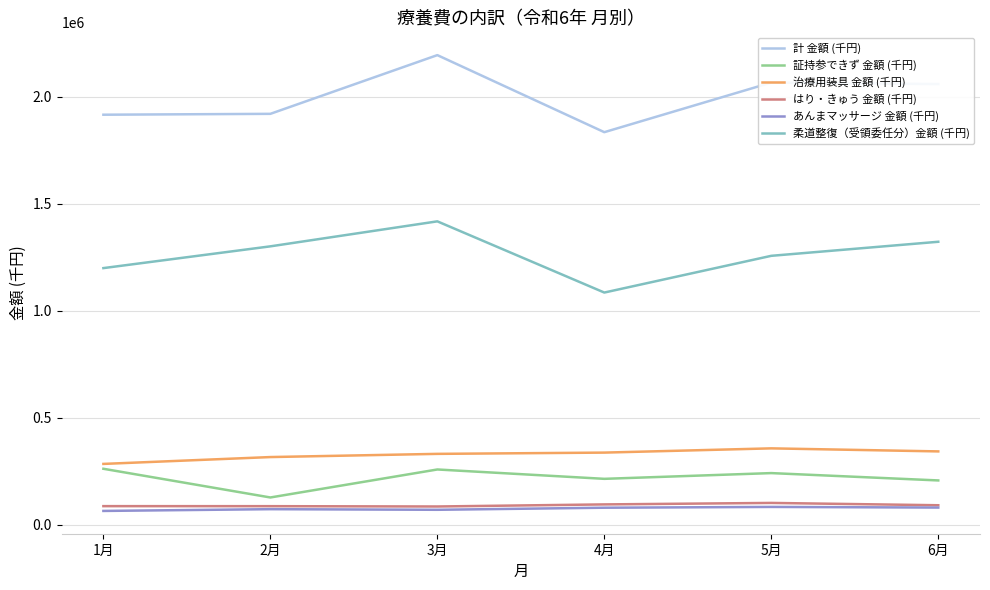

Which series has the largest total across all categories?

計 金額 (千円)